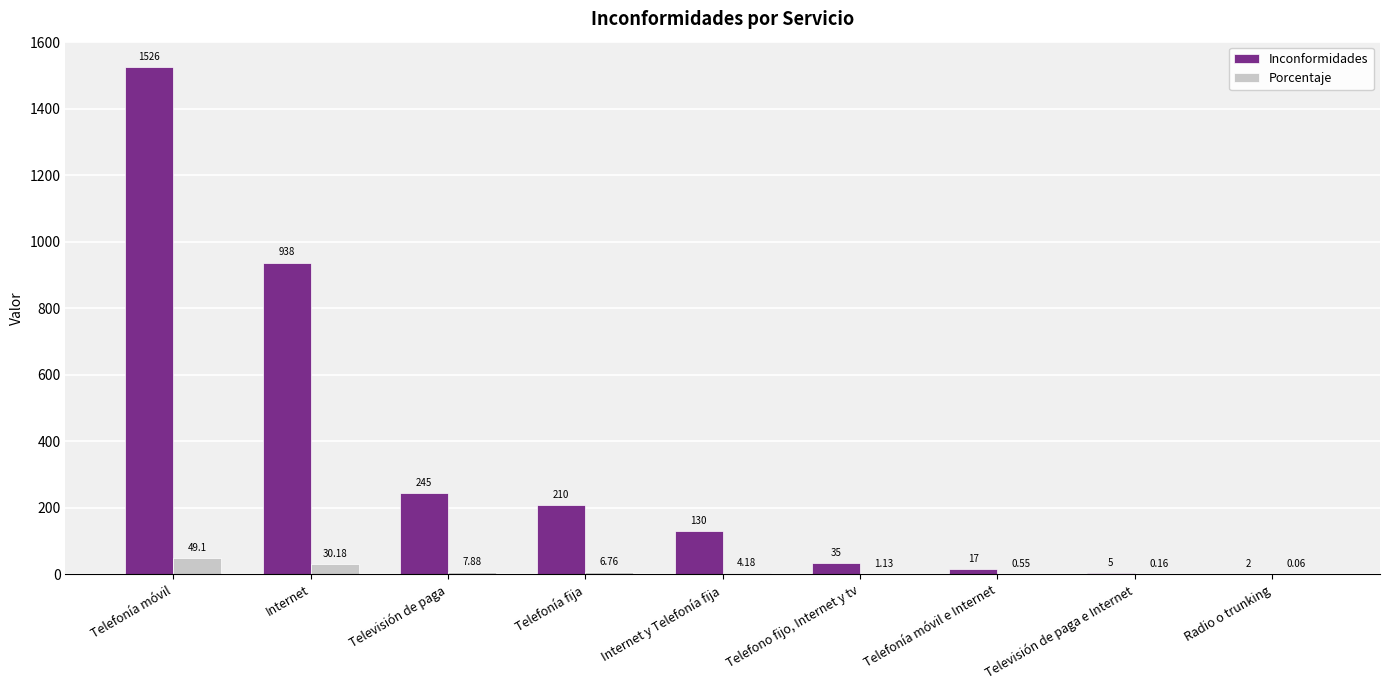

How many data points does each series have?

9